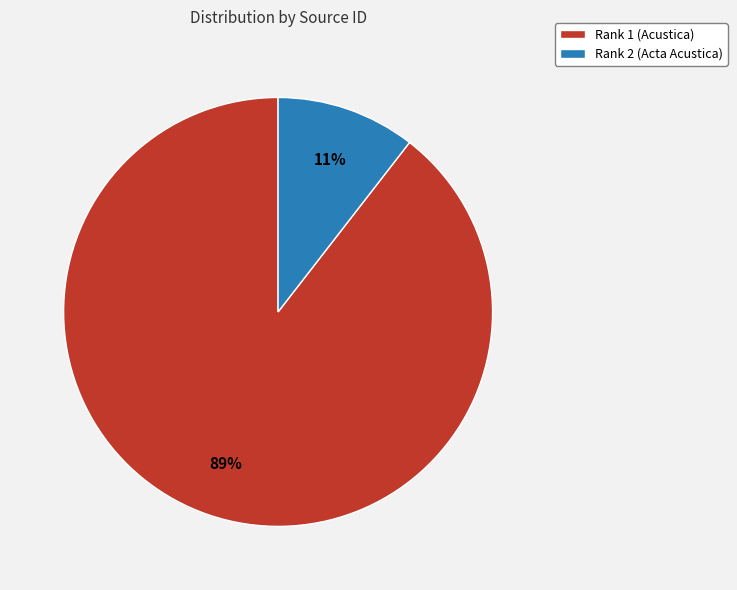

Between Rank 1 (Acustica) and Rank 2 (Acta Acustica), which is larger?

Rank 1 (Acustica)